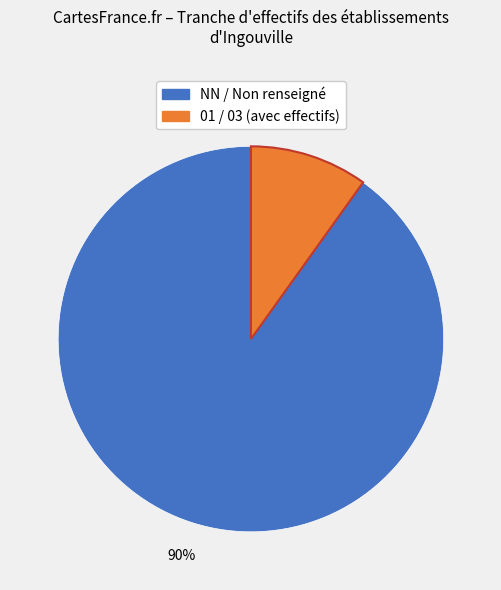

To the nearest percent, what is the difference between the largest and smallest slice percentages?

80%